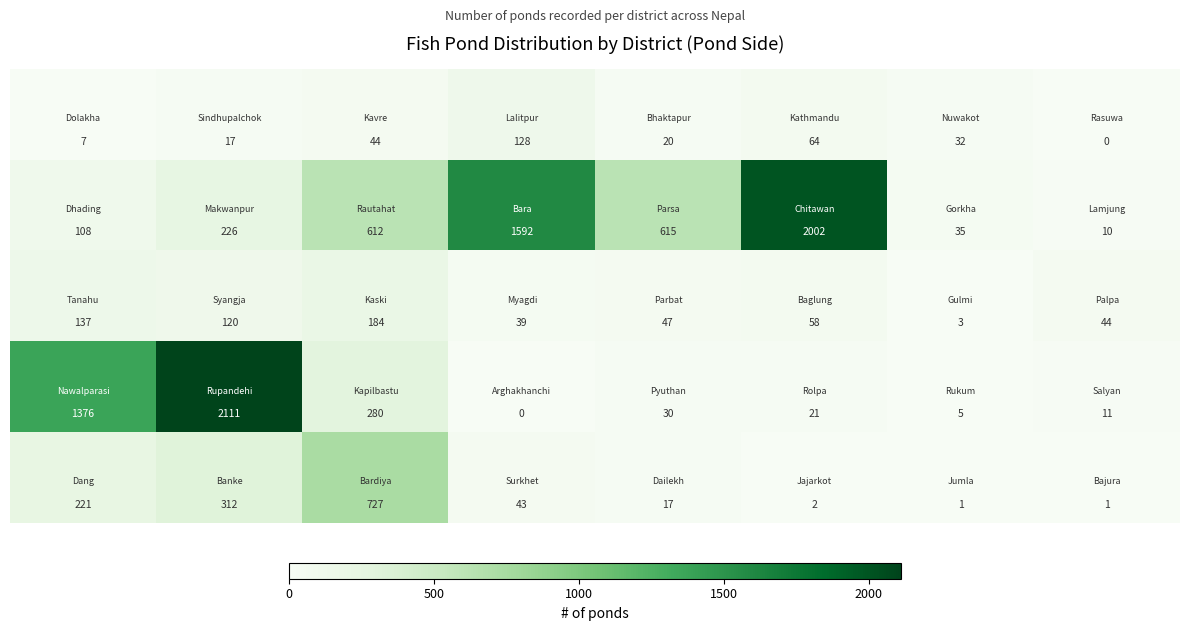

What is the greatest value displayed?

2111